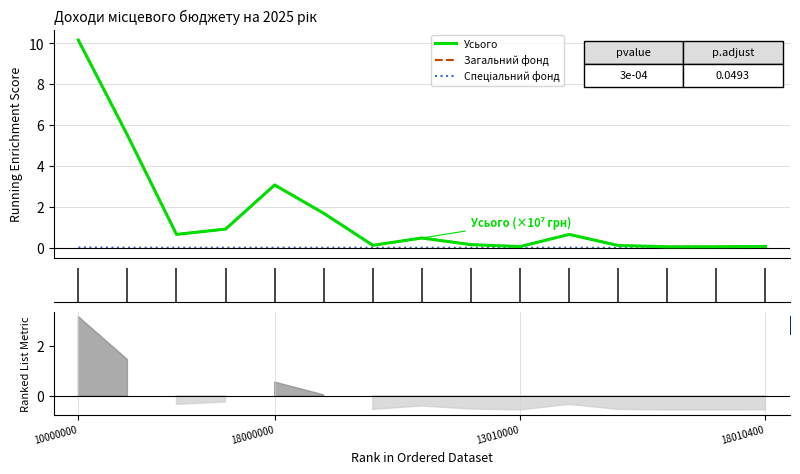

Which has a higher value, 12 or 7?

7